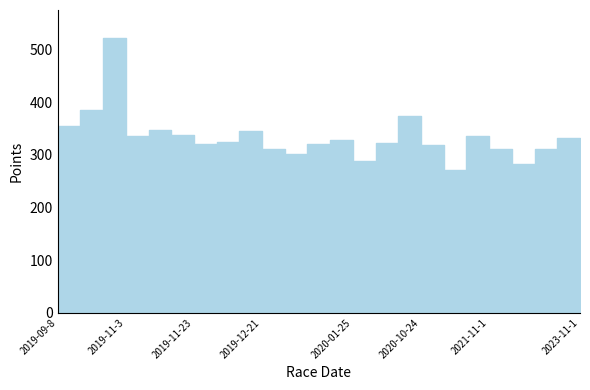

How many data points are less than 323?

12